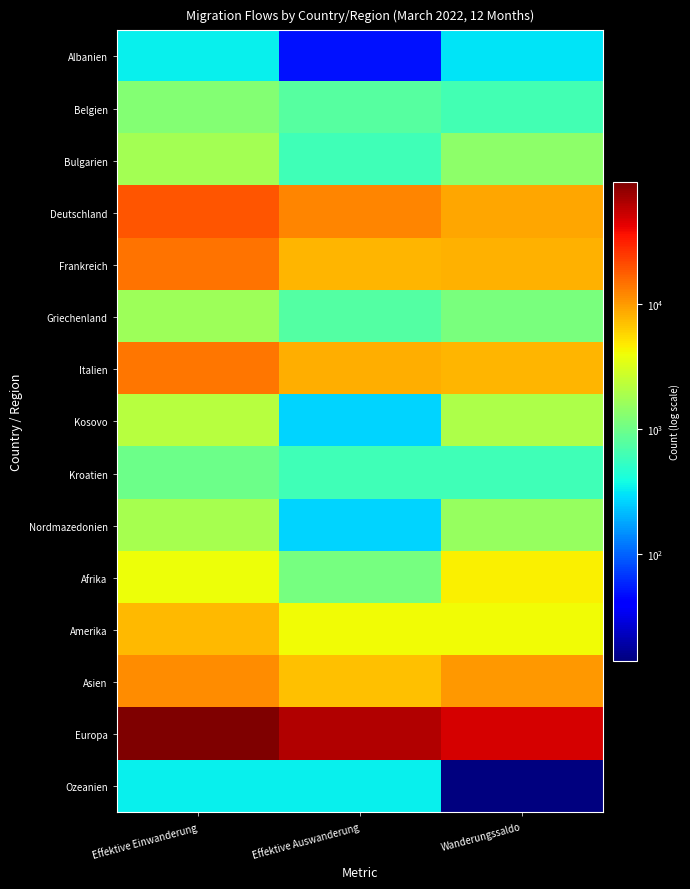

Between Wanderungssaldo and Effektive Einwanderung, which is larger?

Effektive Einwanderung